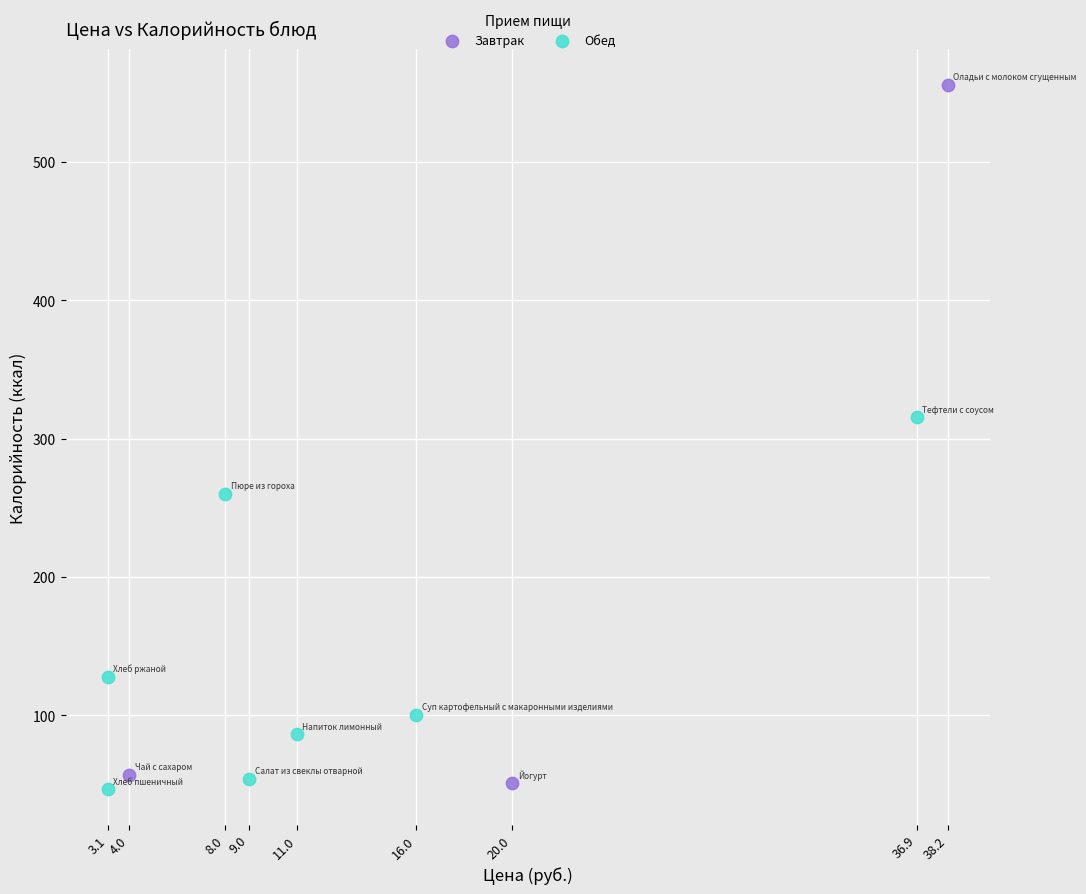

Which series has the widest spread of Y values?

Завтрак